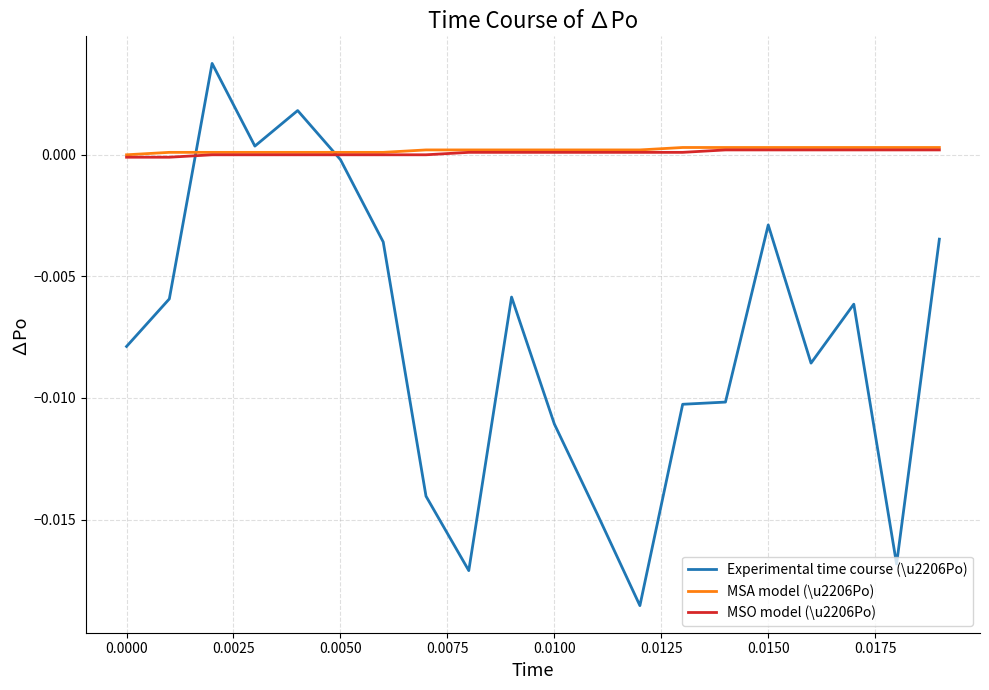

Which series has the widest spread of values?

Experimental time course (\u2206Po)